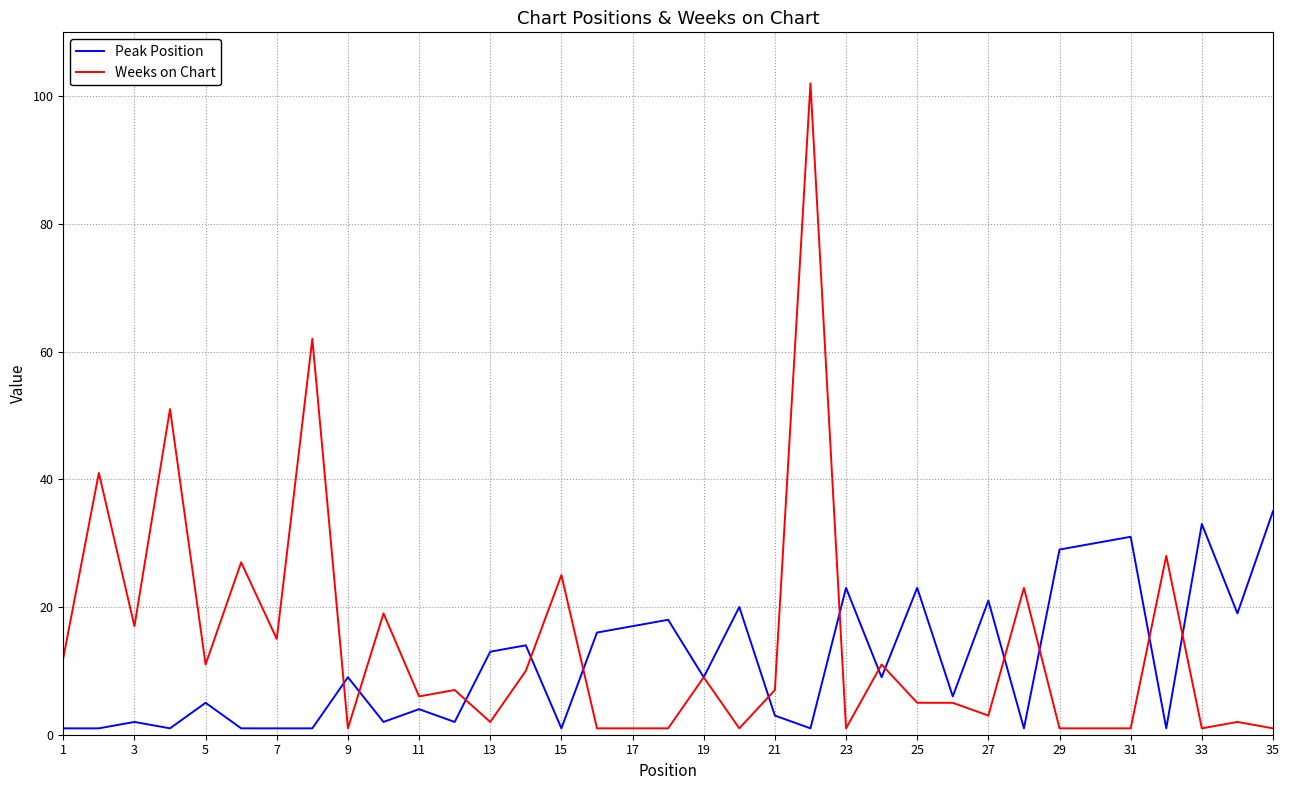

What is the maximum value for Weeks on Chart?

102